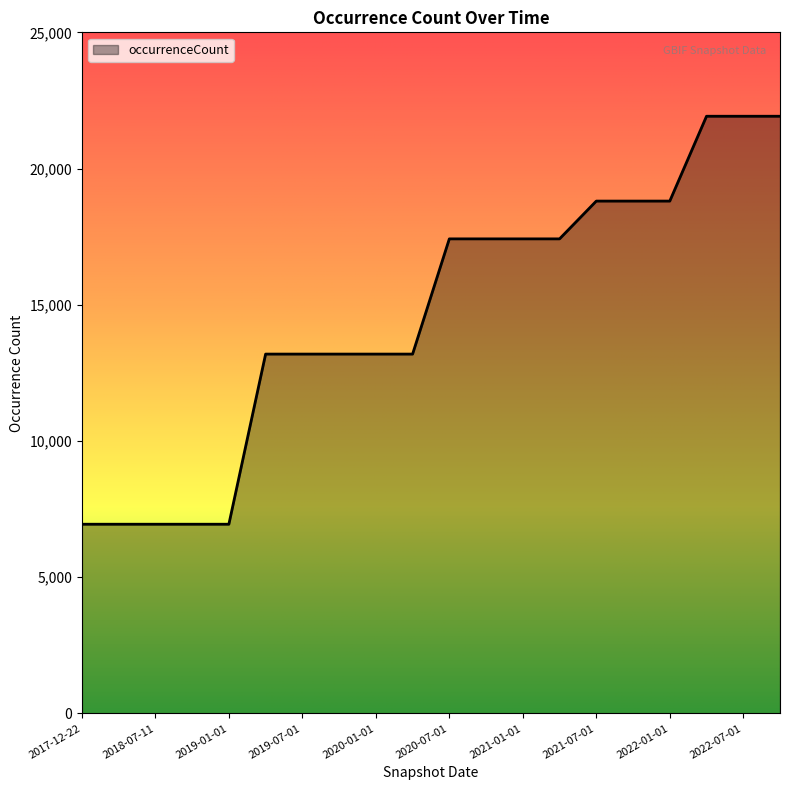

What is the sum of all values?

292529